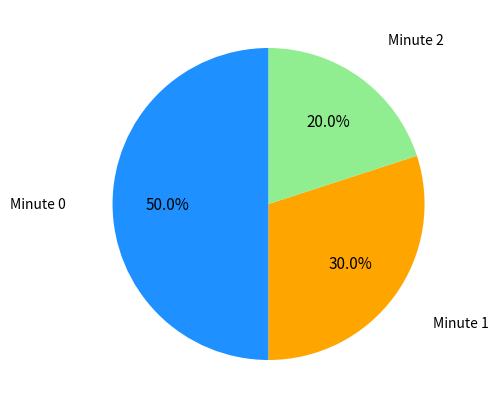

How many slices are in this pie chart?

3